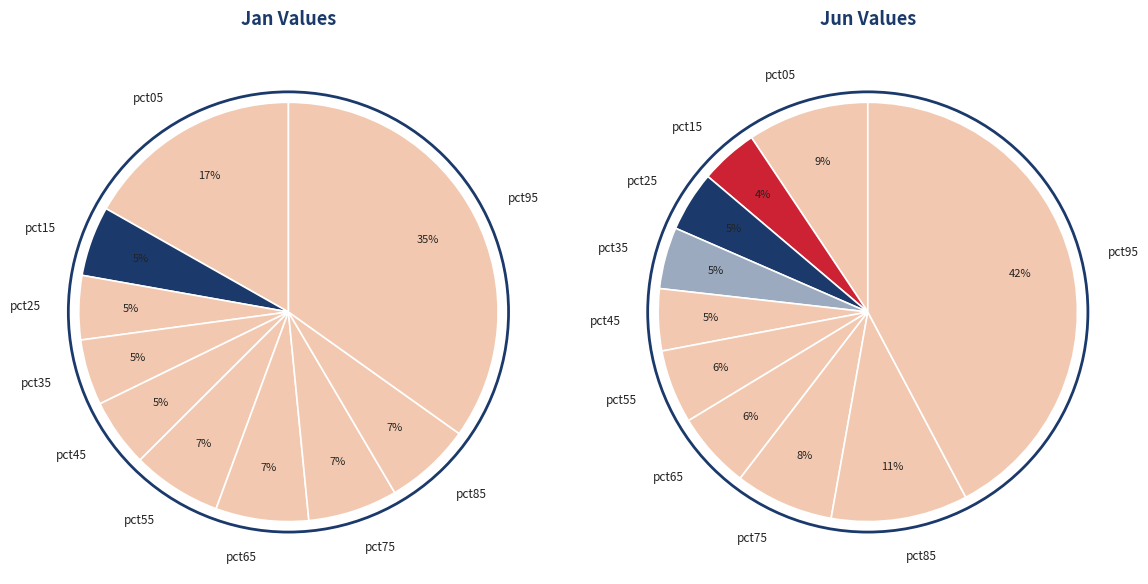

Between jun_values and 7, which is larger?

7